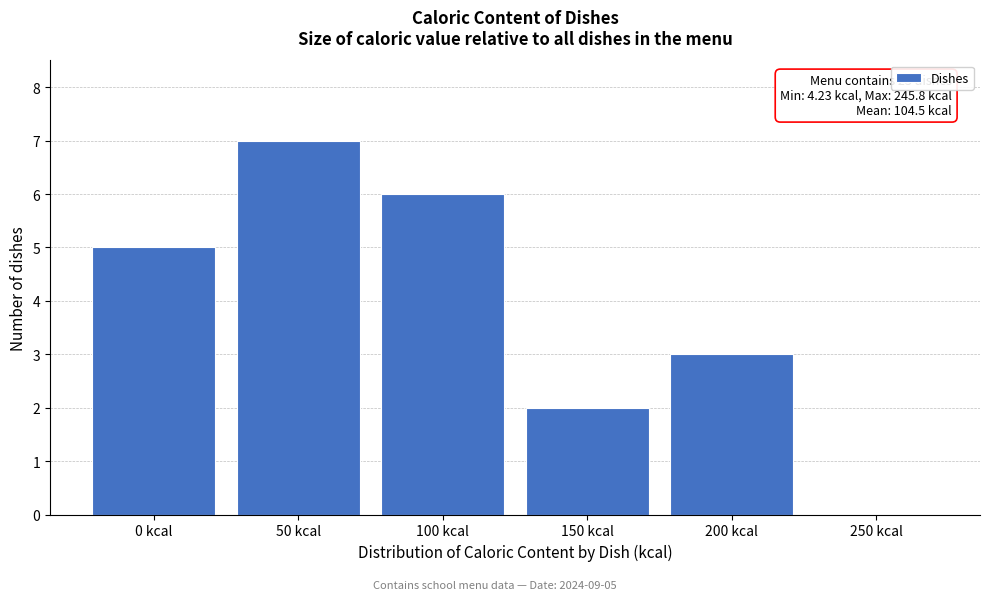

Reading left to right, what are all the values shown in this chart?

0 kcal=5	50 kcal=7	100 kcal=6	150 kcal=2	200 kcal=3	250 kcal=0